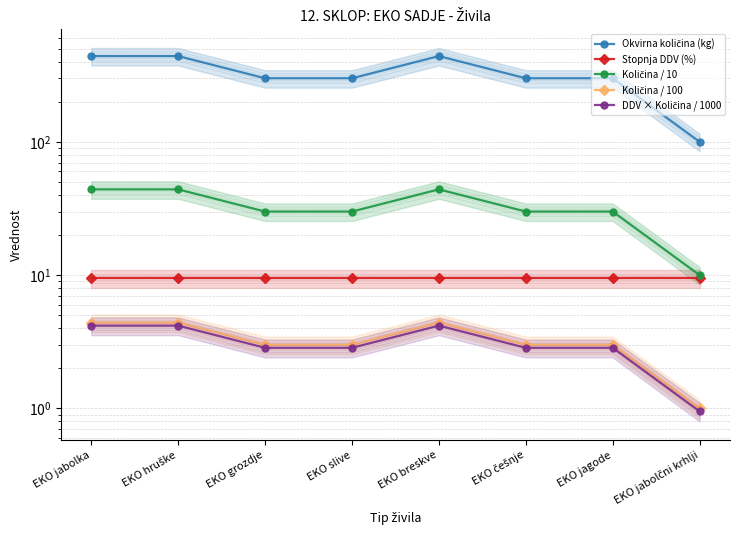

How many lines are shown in the chart?

5